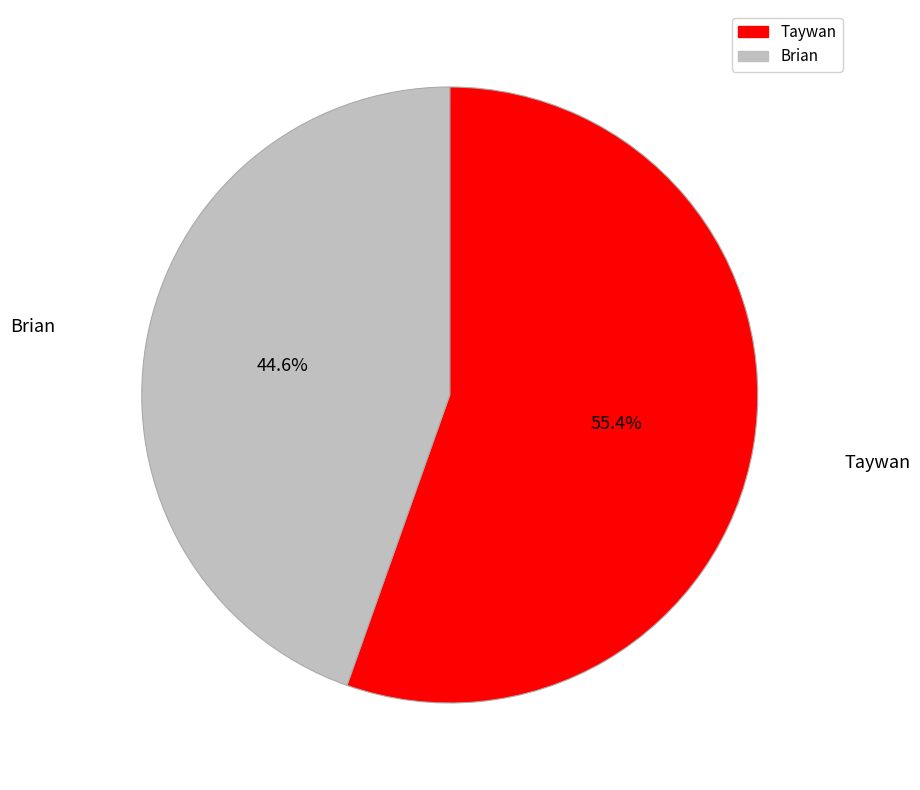

To the nearest percent, what is the average slice percentage?

50%